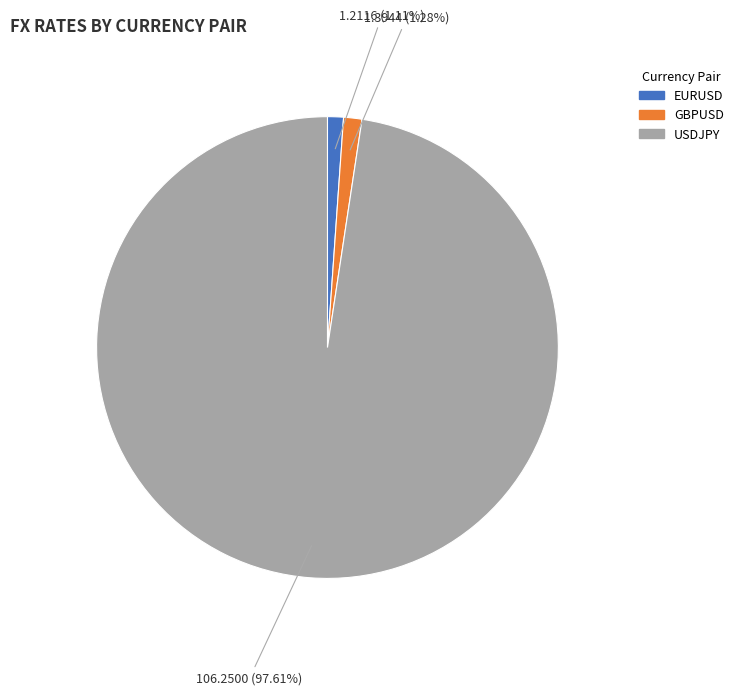

Which category has the biggest portion of the pie?

USDJPY